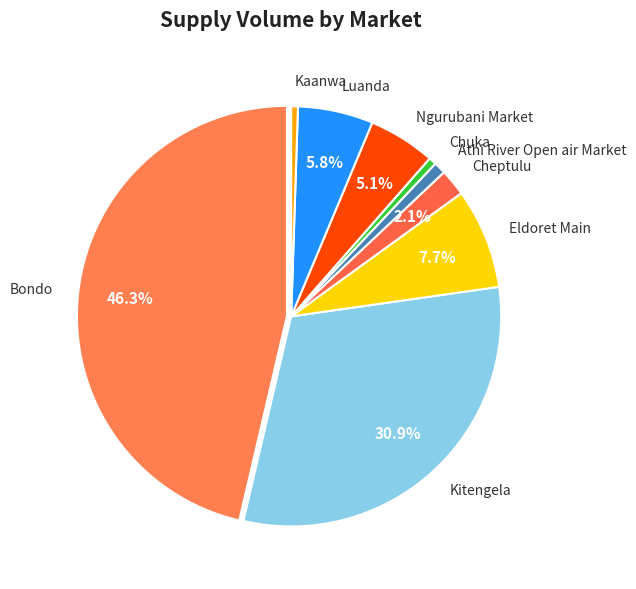

Which category has the biggest portion of the pie?

Bondo